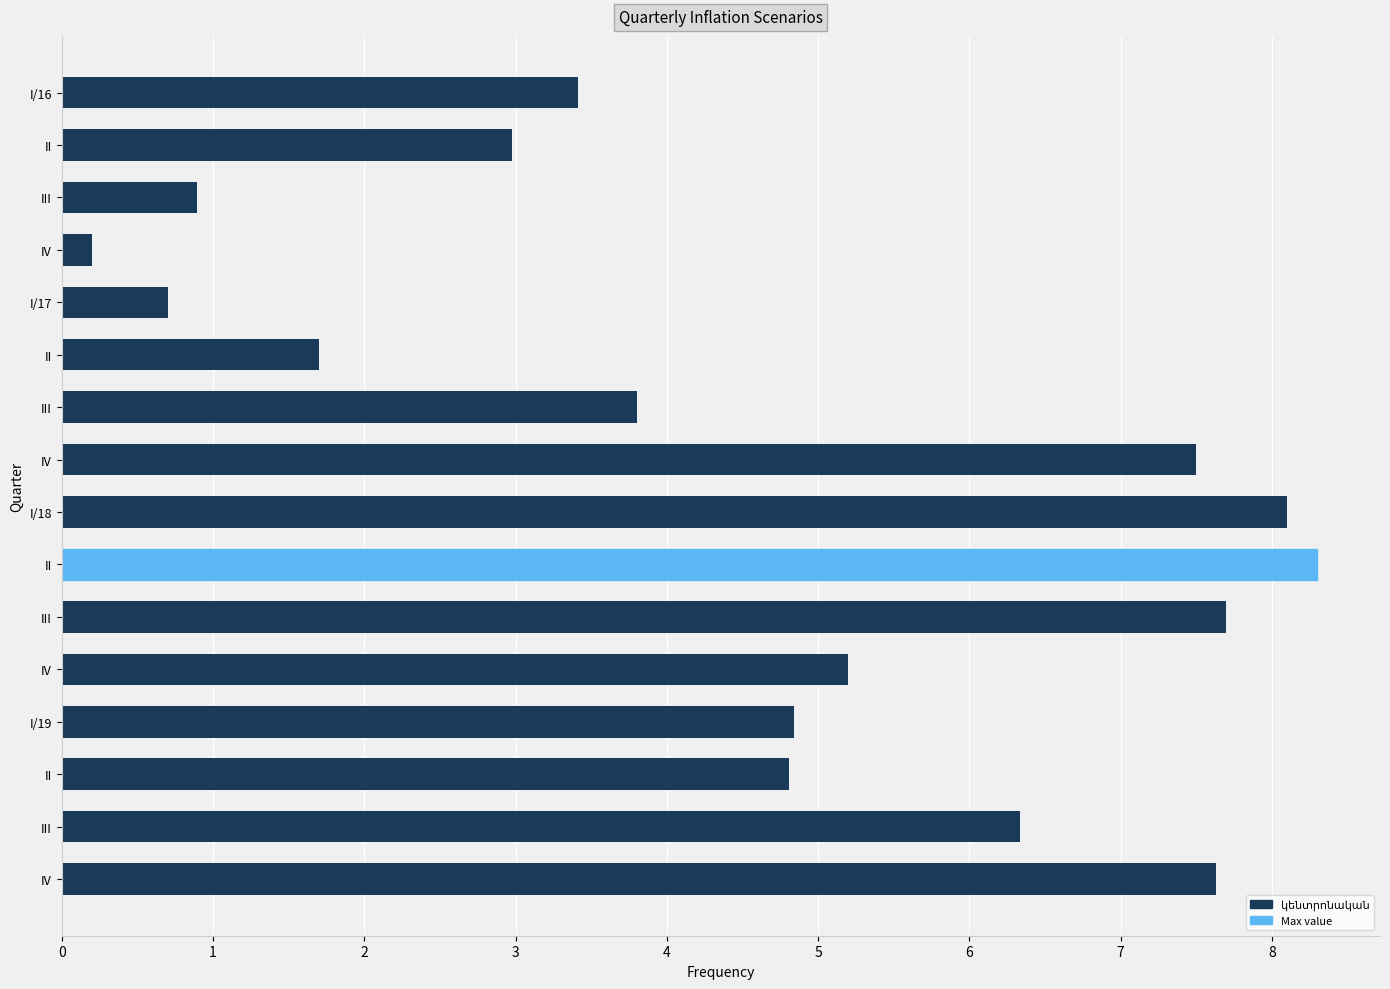

What is the difference between the second highest and second lowest values?

7.4